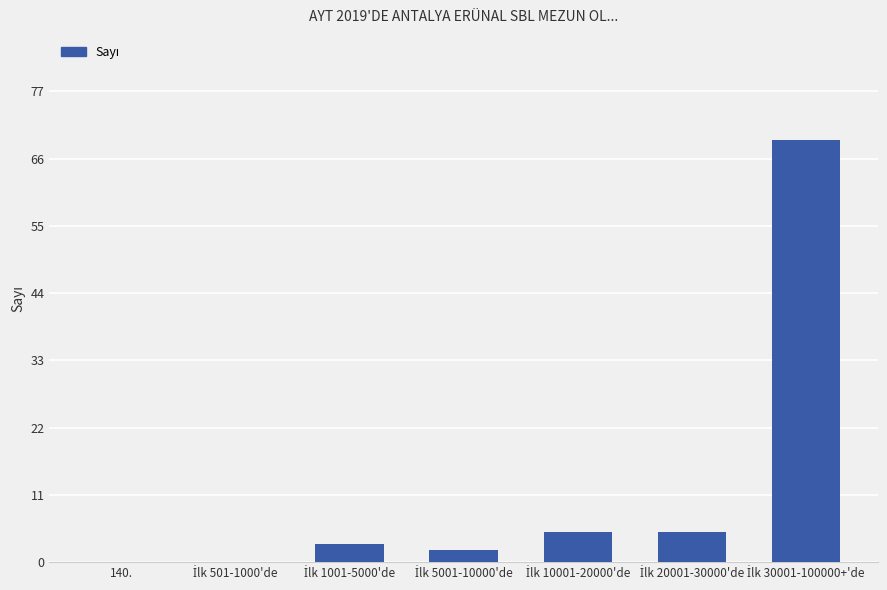

How many categories are shown in the chart?

7